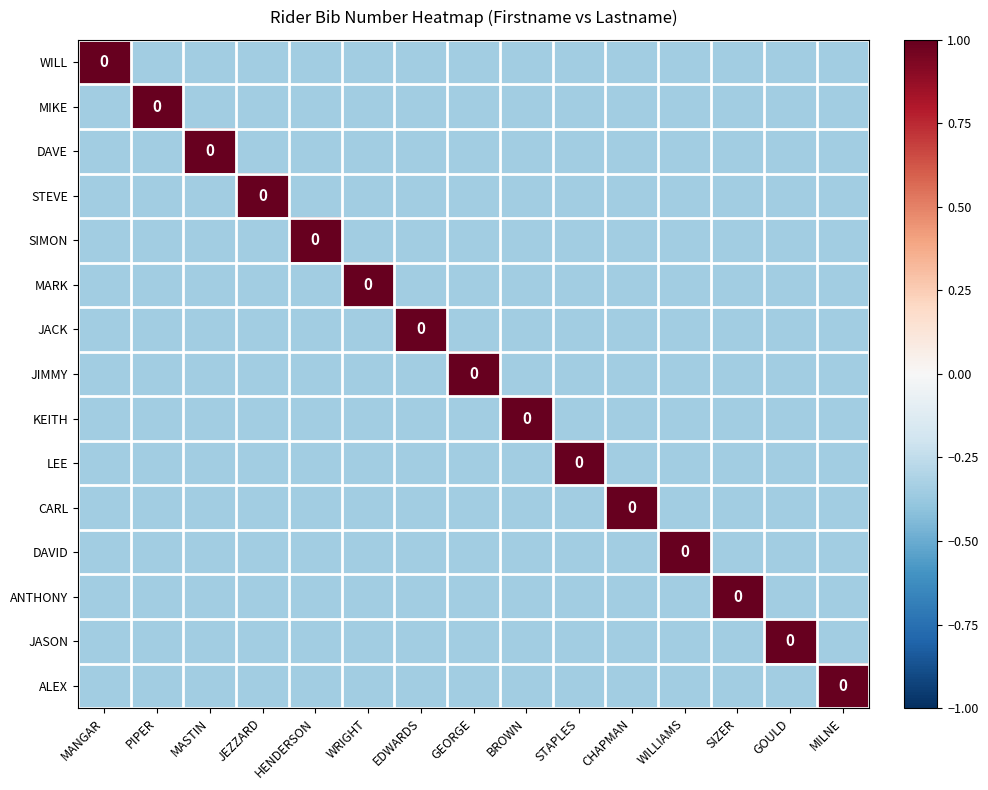

What is the maximum value shown in the chart?

1.0